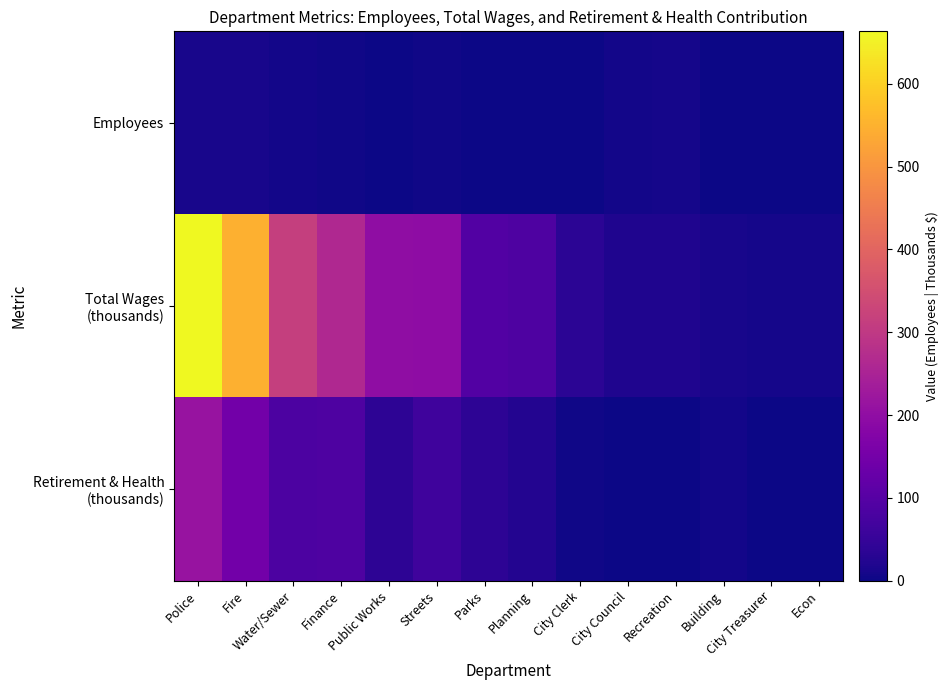

At City Council, list the series in order from largest to smallest.

Total Wages (thousands), Employees, Retirement & Health (thousands)